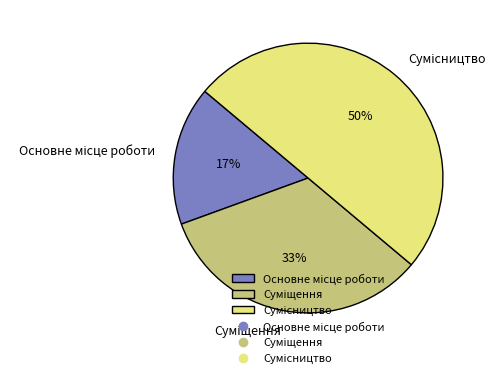

To the nearest percent, what is the average slice percentage?

33%